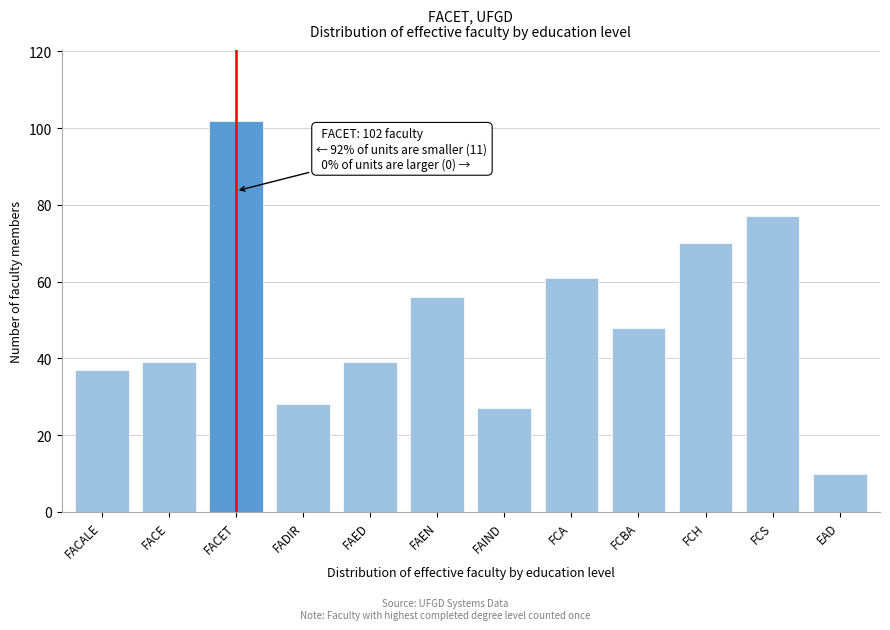

Reading left to right, list all the values displayed in this chart.

37	39	102	28	39	56	27	61	48	70	77	10